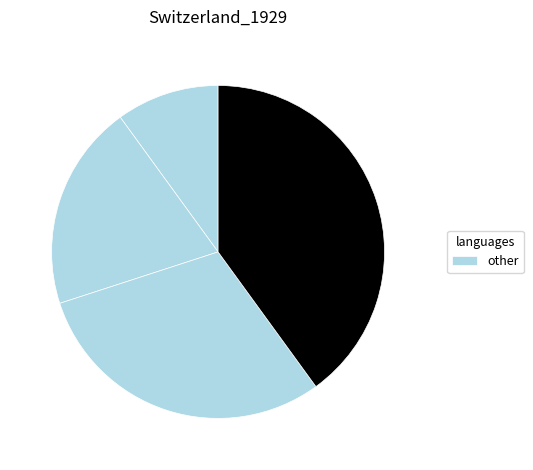

How many slices are in this pie chart?

4